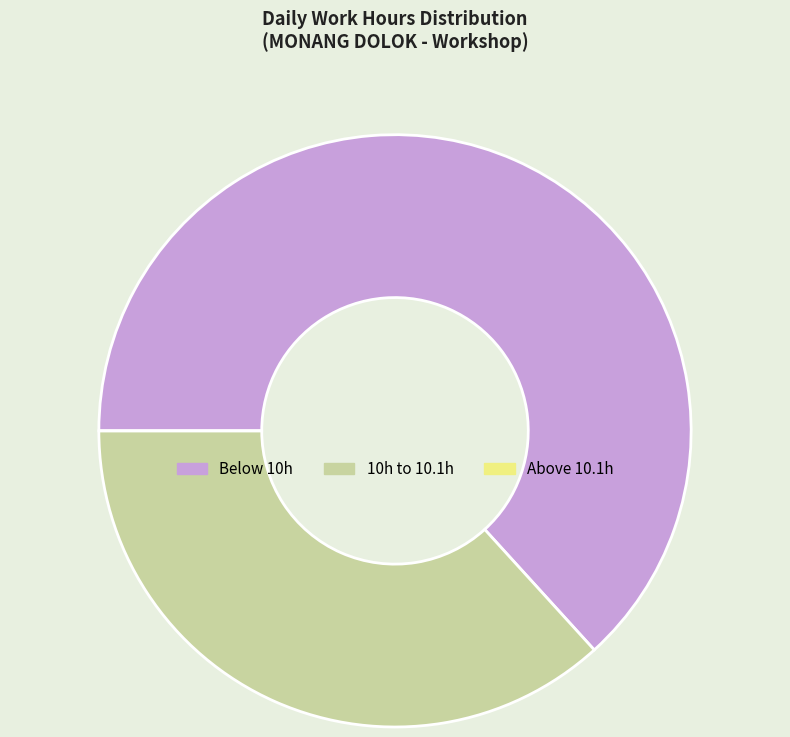

Which slice is the largest?

Below 10h